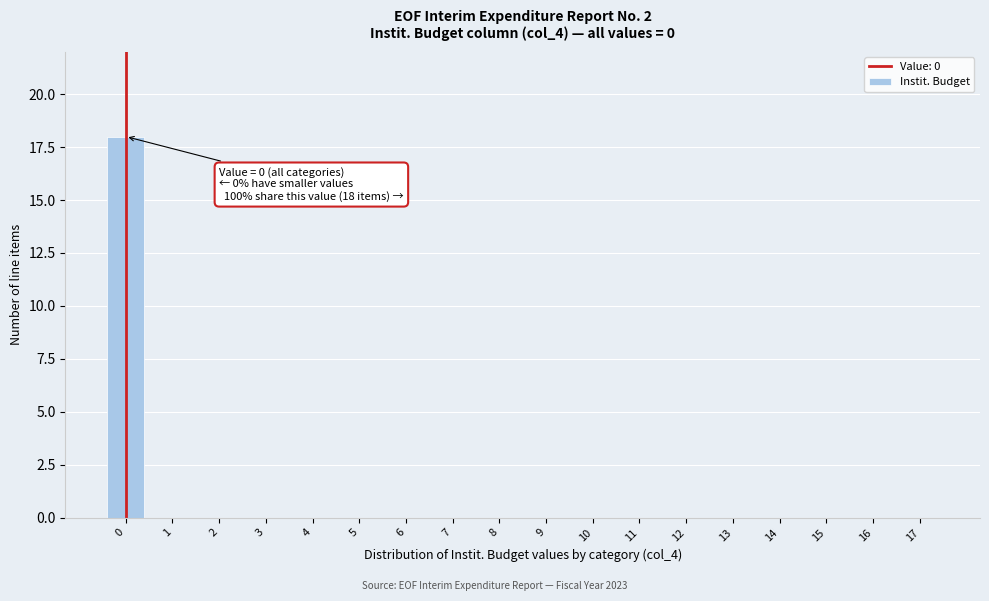

Reading left to right, extract all data points from this chart.

0=18	1=0	2=0	3=0	4=0	5=0	6=0	7=0	8=0	9=0	10=0	11=0	12=0	13=0	14=0	15=0	16=0	17=0